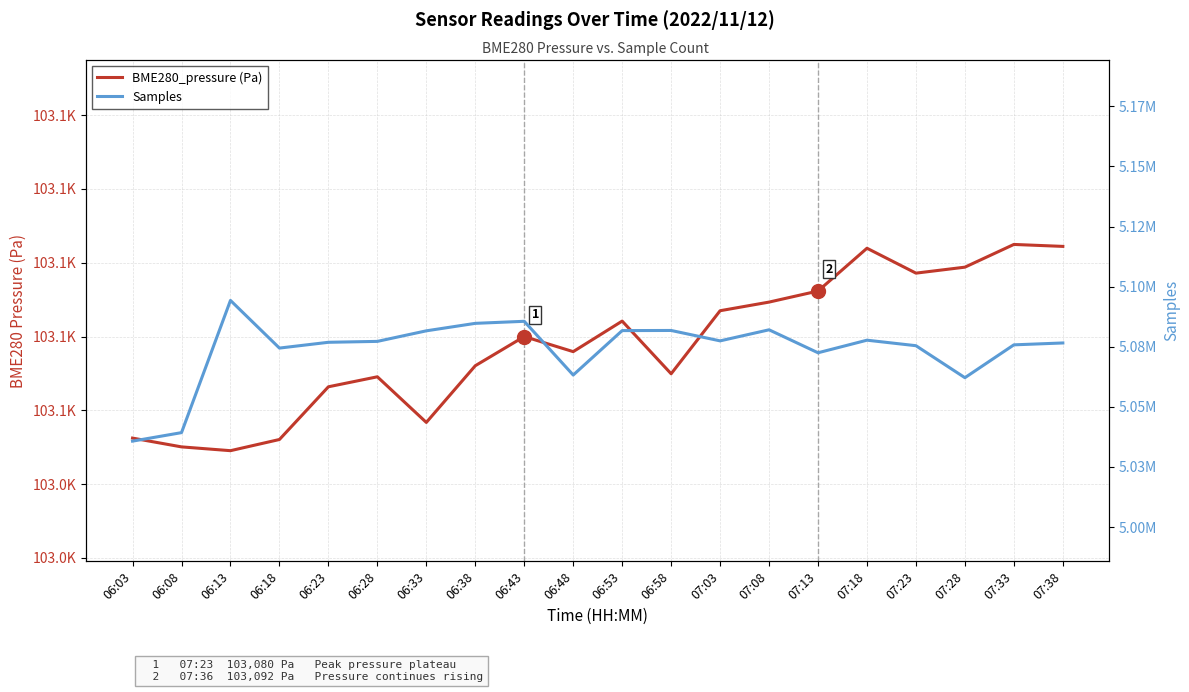

Reading left to right, transcribe all the data shown in this chart.

BME280_pressure (Pa): 06:03=103052.5	06:08=103050.1	06:13=103049.1	06:18=103052.1	06:23=103066.4	06:28=103069.1	06:33=103056.7	06:38=103072.1	06:43=103080.0	06:48=103075.9	06:53=103084.2	06:58=103069.9	07:03=103087.0	07:08=103089.3	07:13=103092.3	07:18=103103.9	07:23=103097.2	07:28=103098.8	07:33=103105.0	07:38=103104.4
Samples: 06:03=5035753.0	06:08=5039289.0	06:13=5094279.0	06:18=5074457.0	06:23=5076863.0	06:28=5077242.0	06:33=5081632.0	06:38=5084743.0	06:43=5085595.0	06:48=5063246.0	06:53=5081729.0	06:58=5081784.0	07:03=5077456.0	07:08=5082061.0	07:13=5072506.0	07:18=5077740.0	07:23=5075446.0	07:28=5062139.0	07:33=5075802.0	07:38=5076583.0